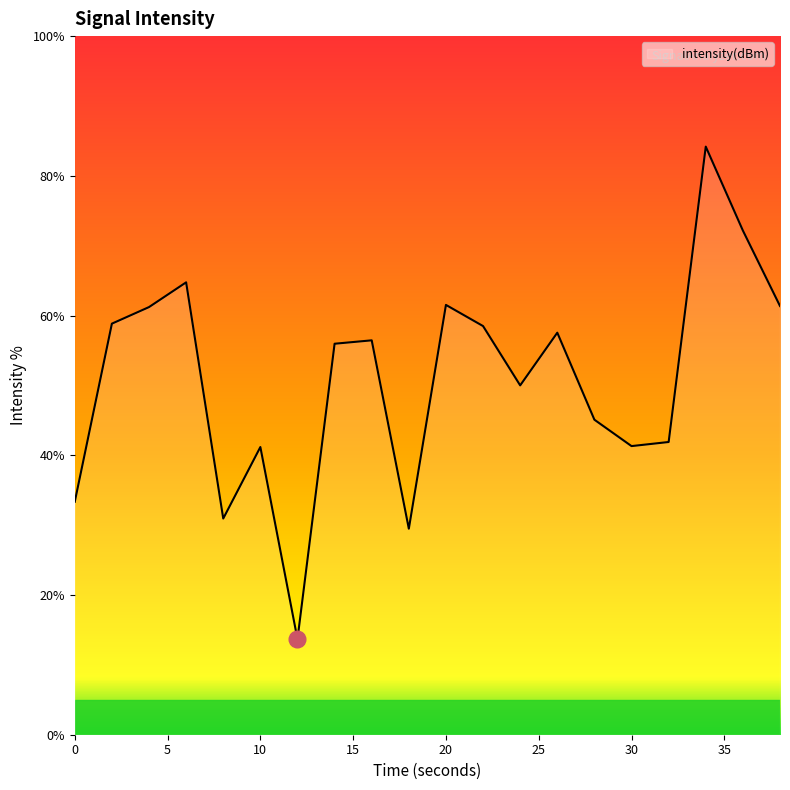

What is the maximum value shown in the chart?

84.2